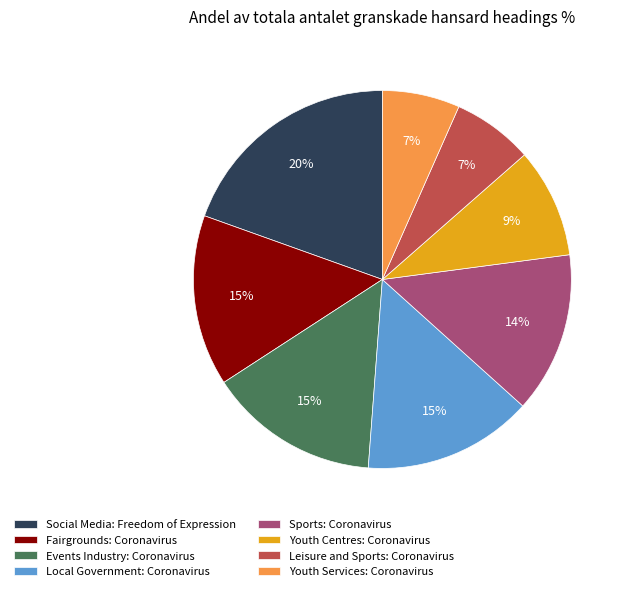

Do Leisure and Sports: Coronavirus and Events Industry: Coronavirus together represent more than half of the pie?

No